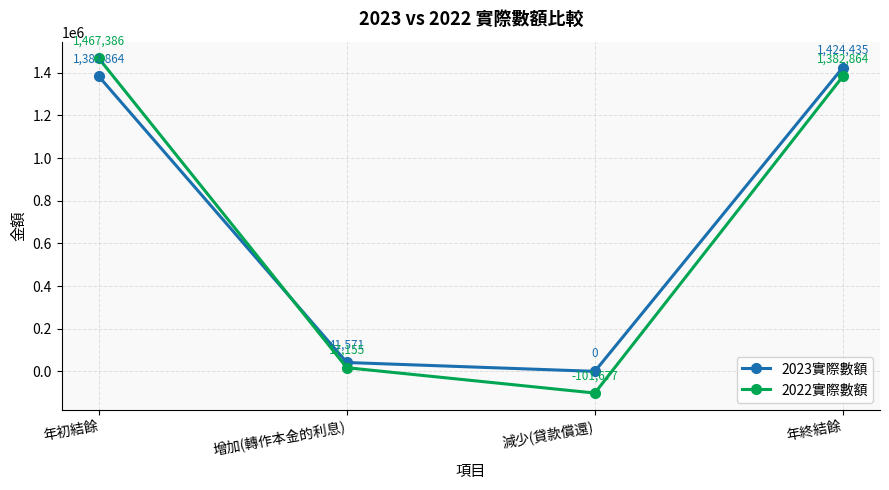

What is the difference between the second highest and minimum values in the 2022實際數額 series?

1484541